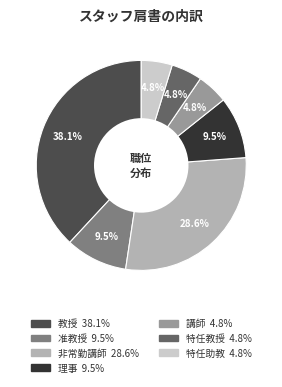

Which slice is the largest?

教授